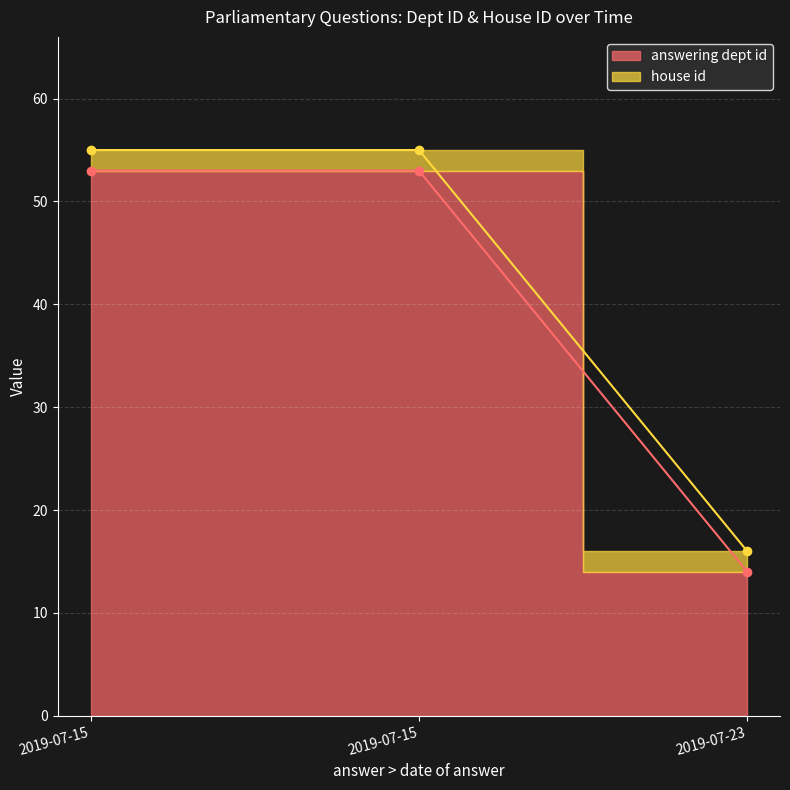

How many data points does each series have?

3